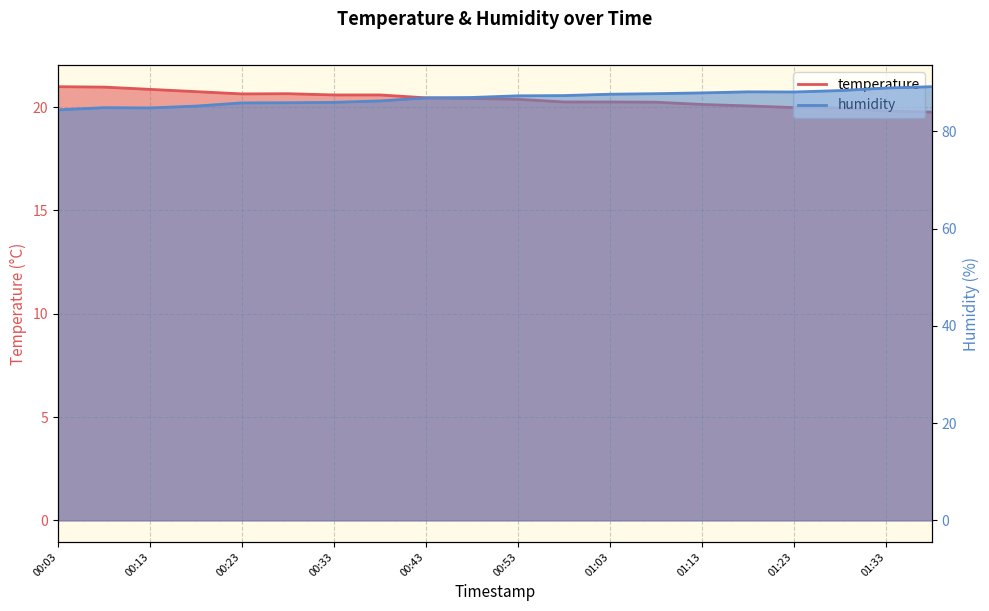

How many lines are shown in the chart?

2